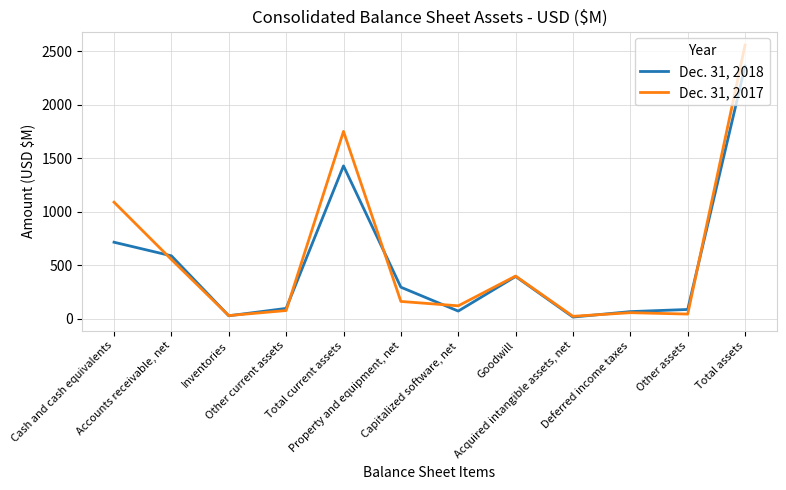

Between which two adjacent categories do Dec. 31, 2017 and Dec. 31, 2018 first intersect?

Cash and cash equivalents and Accounts receivable, net